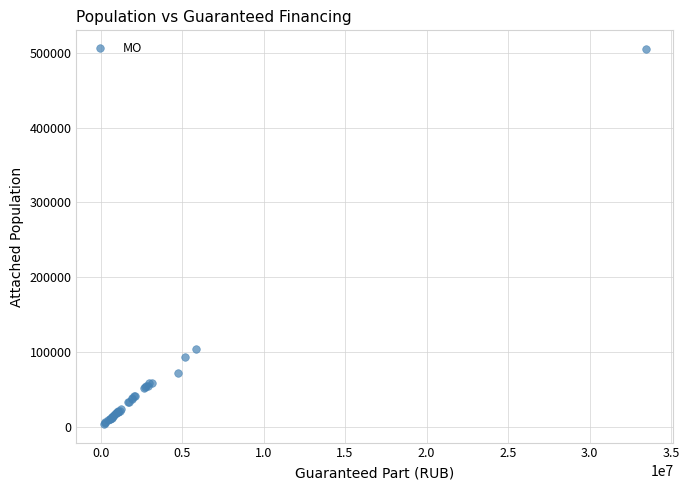

What Y value in the scatter plot is closest to 254427?

104610